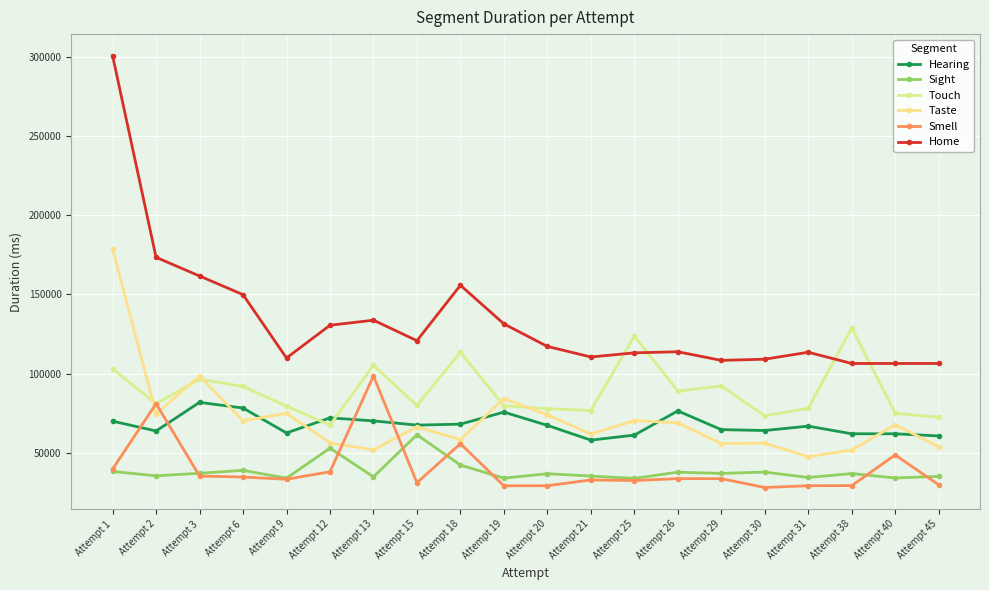

The value of Home at Attempt 9 is 72954. True or false?

False